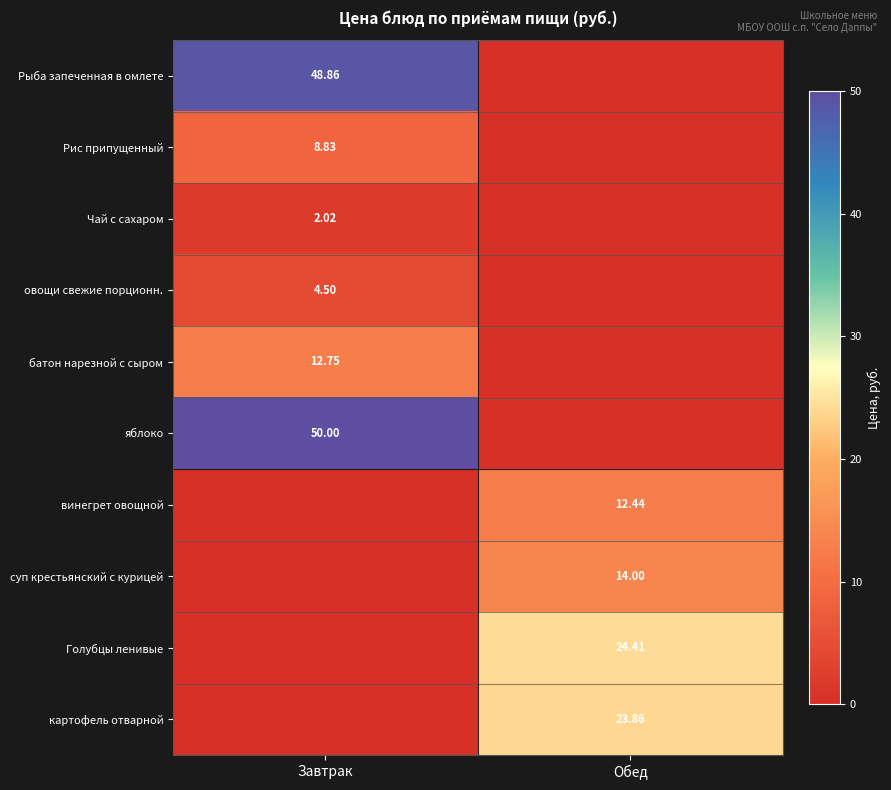

Where does the Голубцы ленивые series first go above 24?

Обед